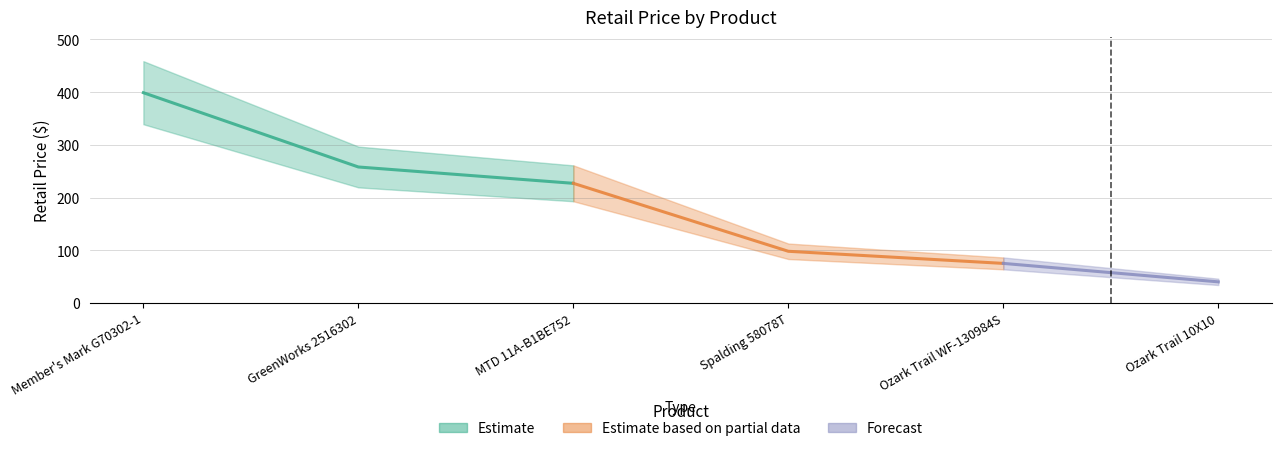

Read the value at MTD 11A-B1BE752.

227.0